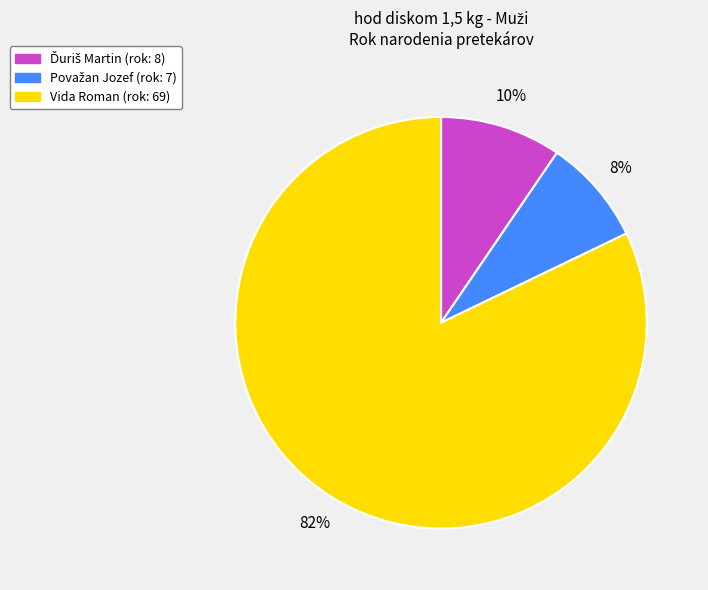

To the nearest percent, what is the difference between the largest and smallest slice percentages?

74%